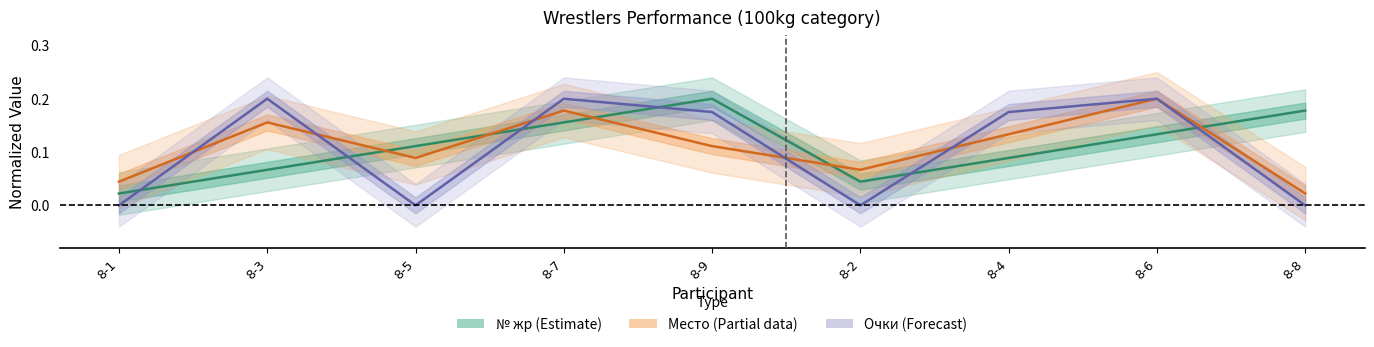

How many lines are shown in the chart?

3